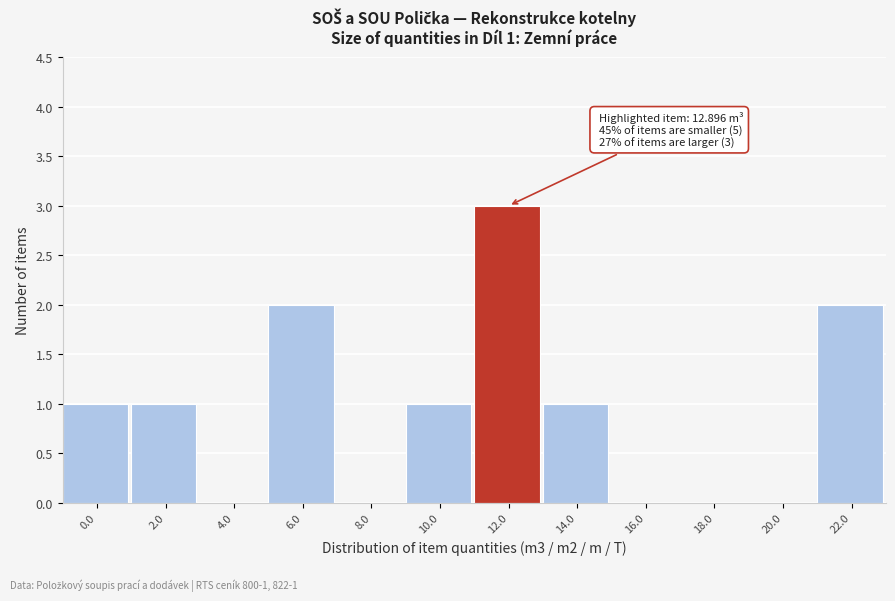

True or false: the data shows 0 at 0.0.

False